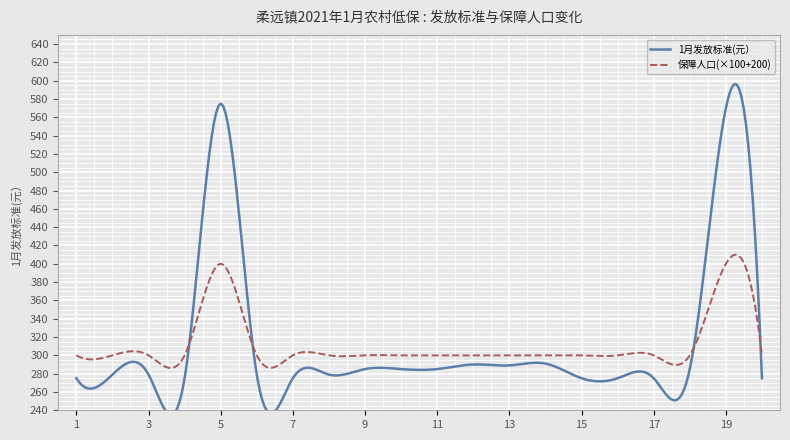

Is it true that 保障人口 equals 1 at 4?

True